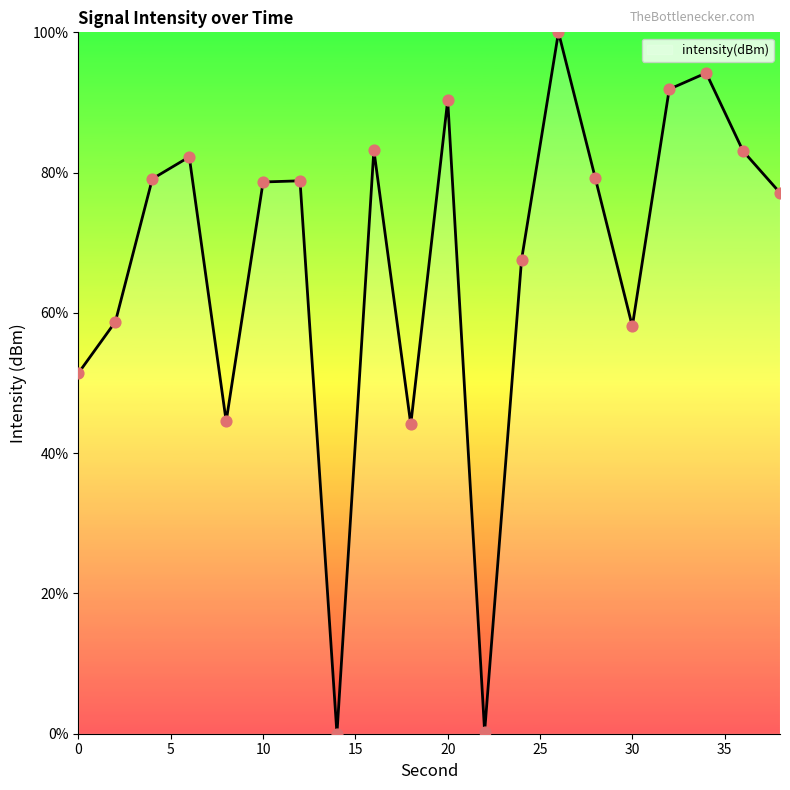

What is the difference between the maximum and minimum values?

100.0